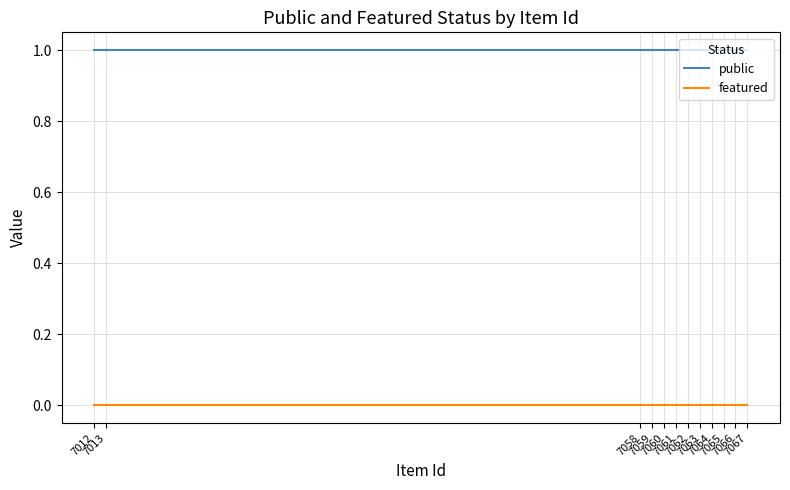

What is the spread (max minus min) of values at 7063?

1